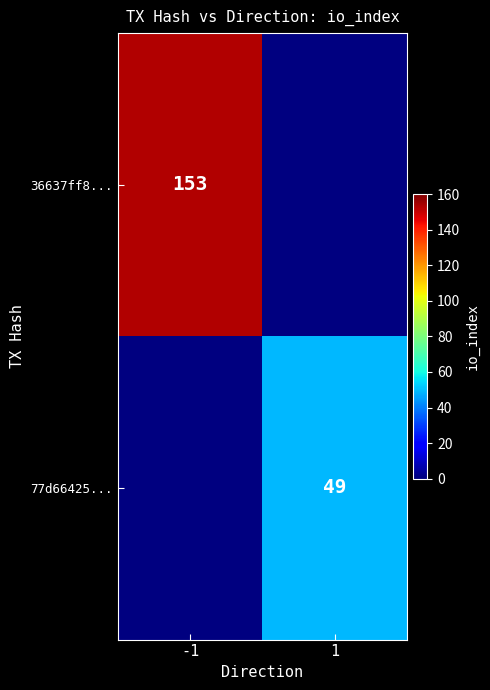

Is it true that 77d66425... equals 25 at 1?

False